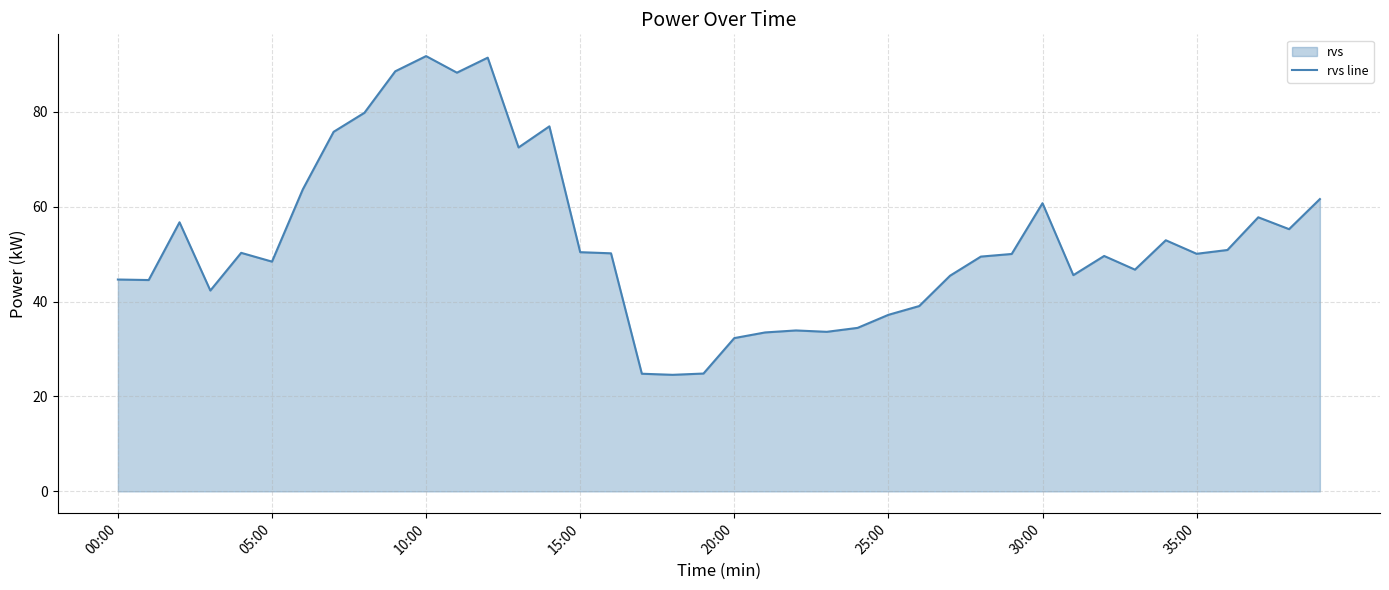

What is the ratio of the value at 9 to the value at 22?

2.6